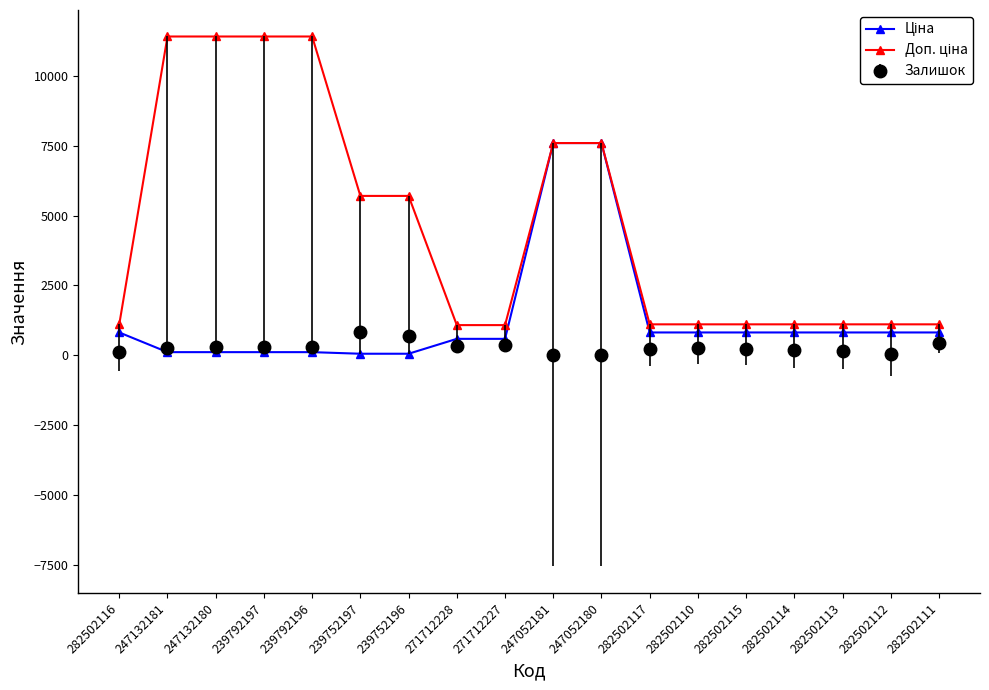

How many data points does each series have?

18